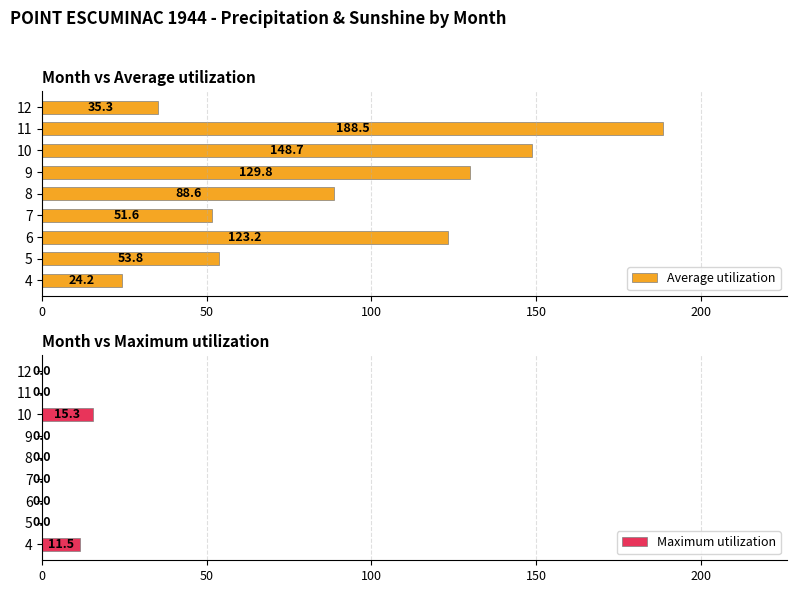

At which label is Average utilization closest to 106?

6